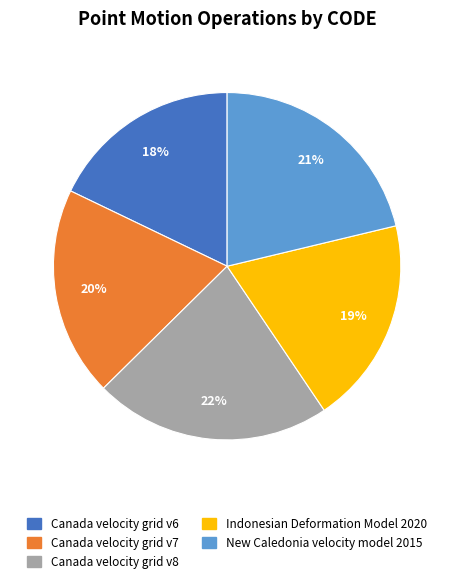

Which category has the biggest portion of the pie?

Canada velocity grid v8